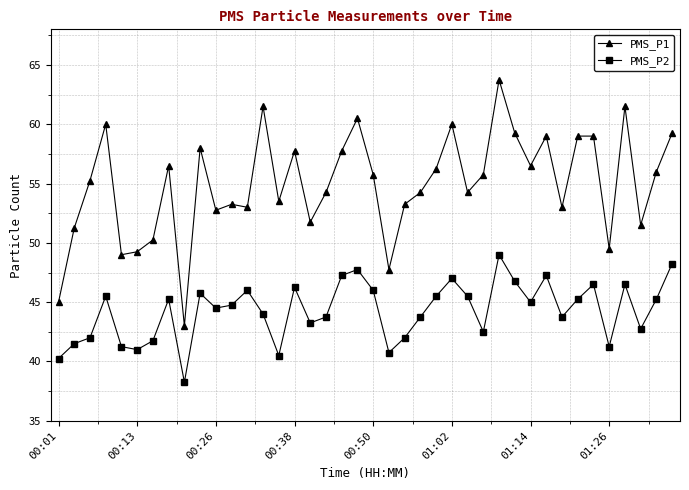

True or false: PMS_P1 and PMS_P2 intersect in this chart.

False